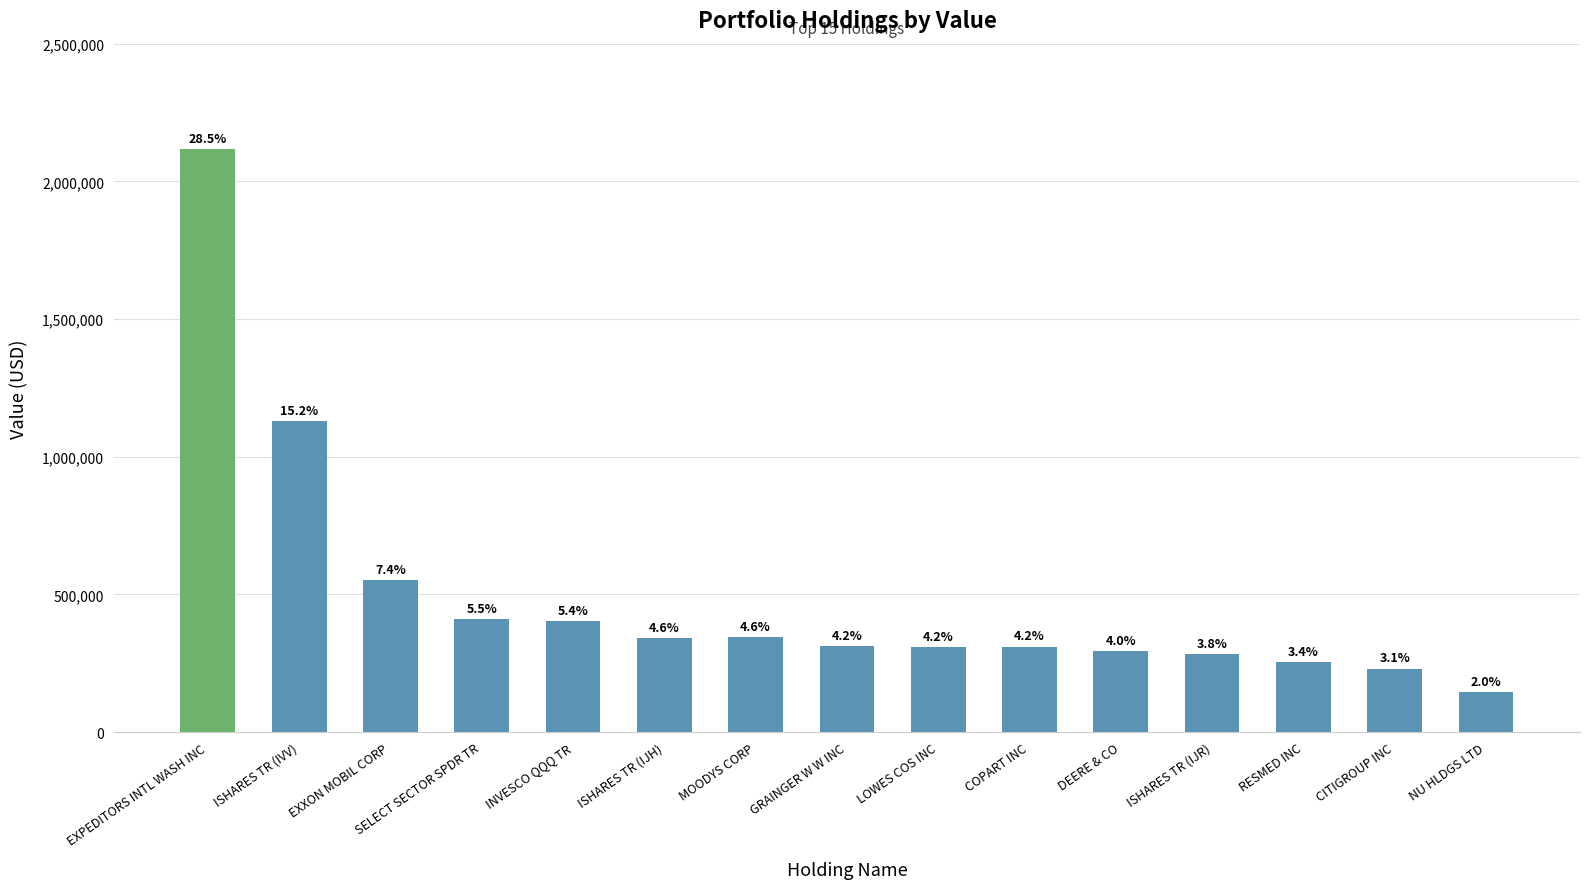

How many bars are there in total?

15